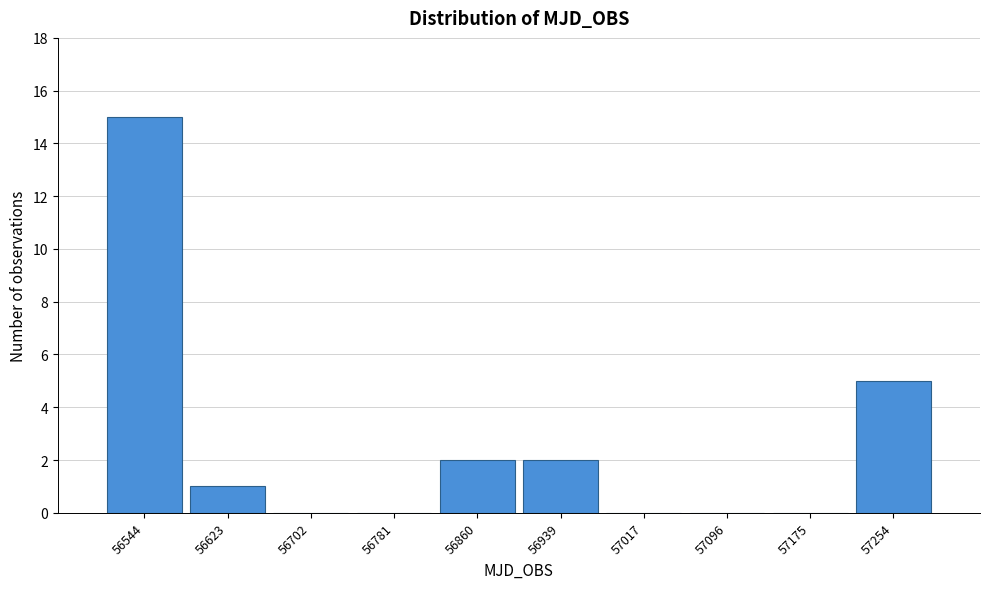

Reading right to left, extract all data points from this chart.

57254=5	57175=0	57096=0	57017=0	56939=2	56860=2	56781=0	56702=0	56623=1	56544=15